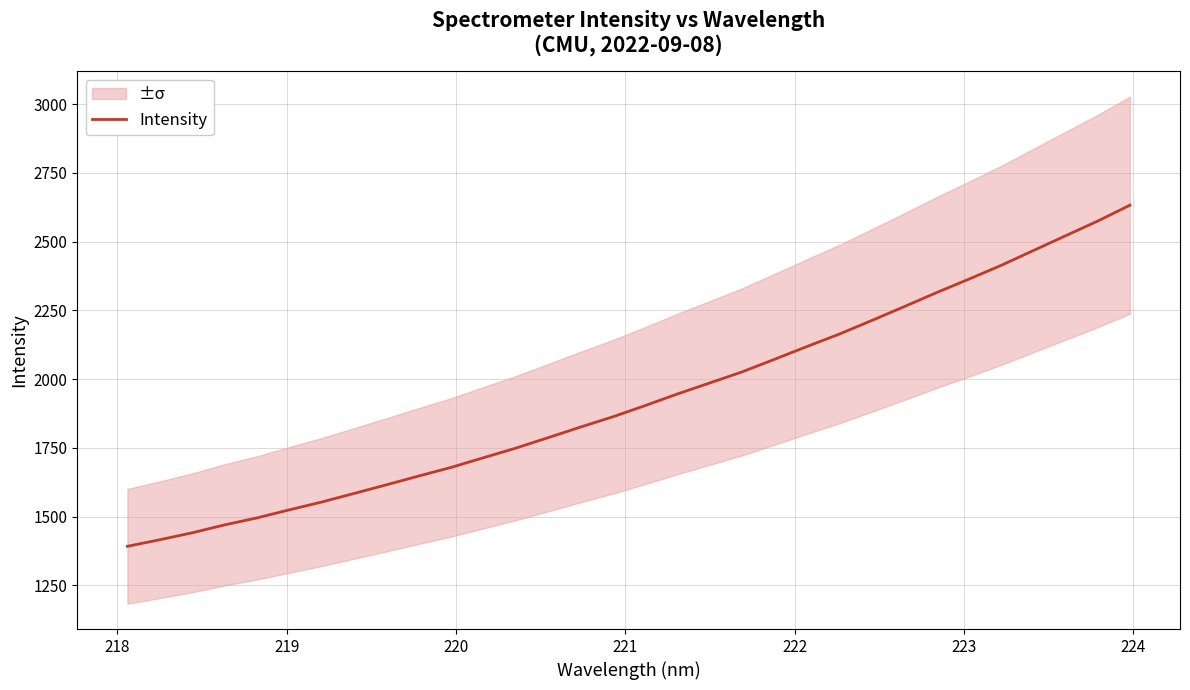

What is the maximum value for Intensity?

2632.7